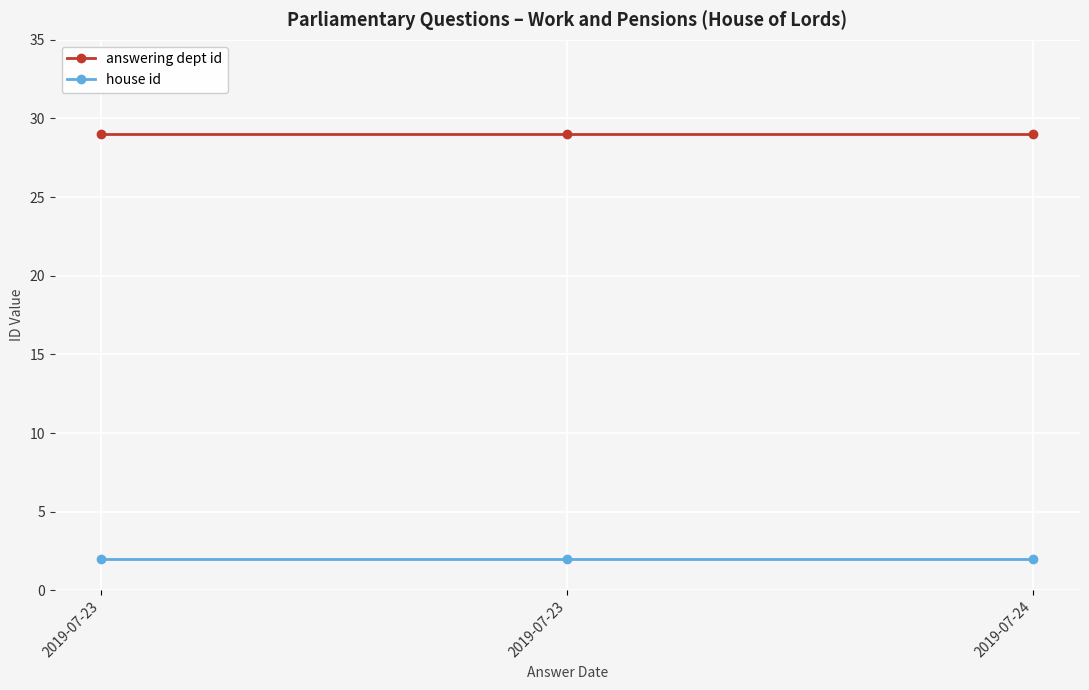

What is the difference between the highest and lowest values at 2019-07-23?

27